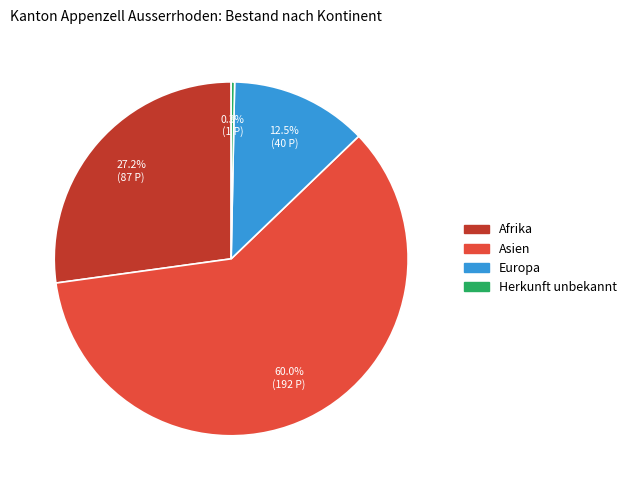

Does any single category account for the majority?

Yes